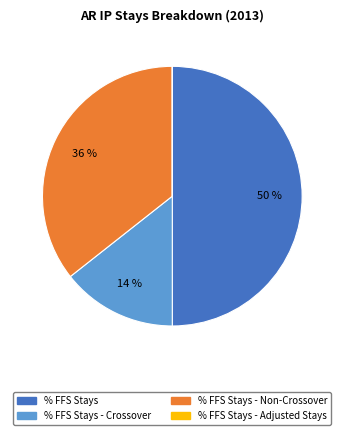

Is % FFS Stays - Crossover the majority of the pie?

No